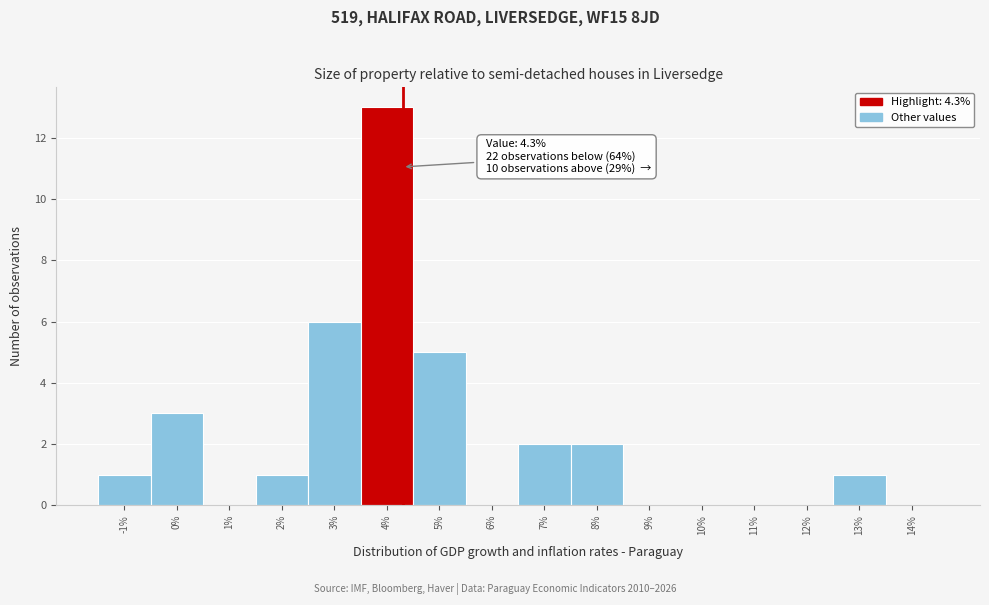

Which range on the x-axis has the tallest bar?

3.5 to 4.5